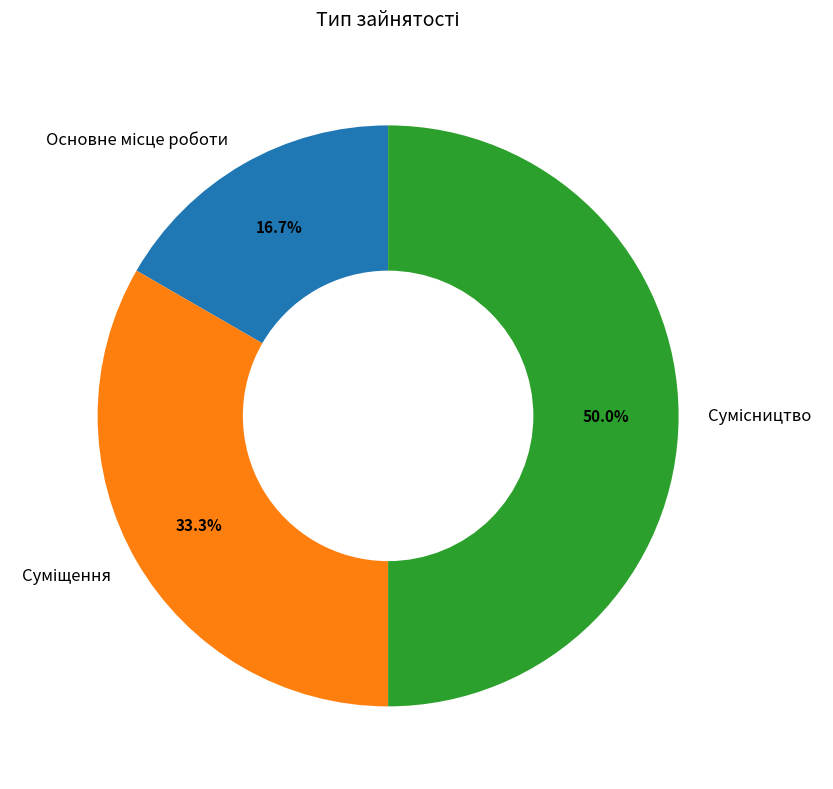

Between Основне місце роботи and Сумісництво, which is larger?

Сумісництво